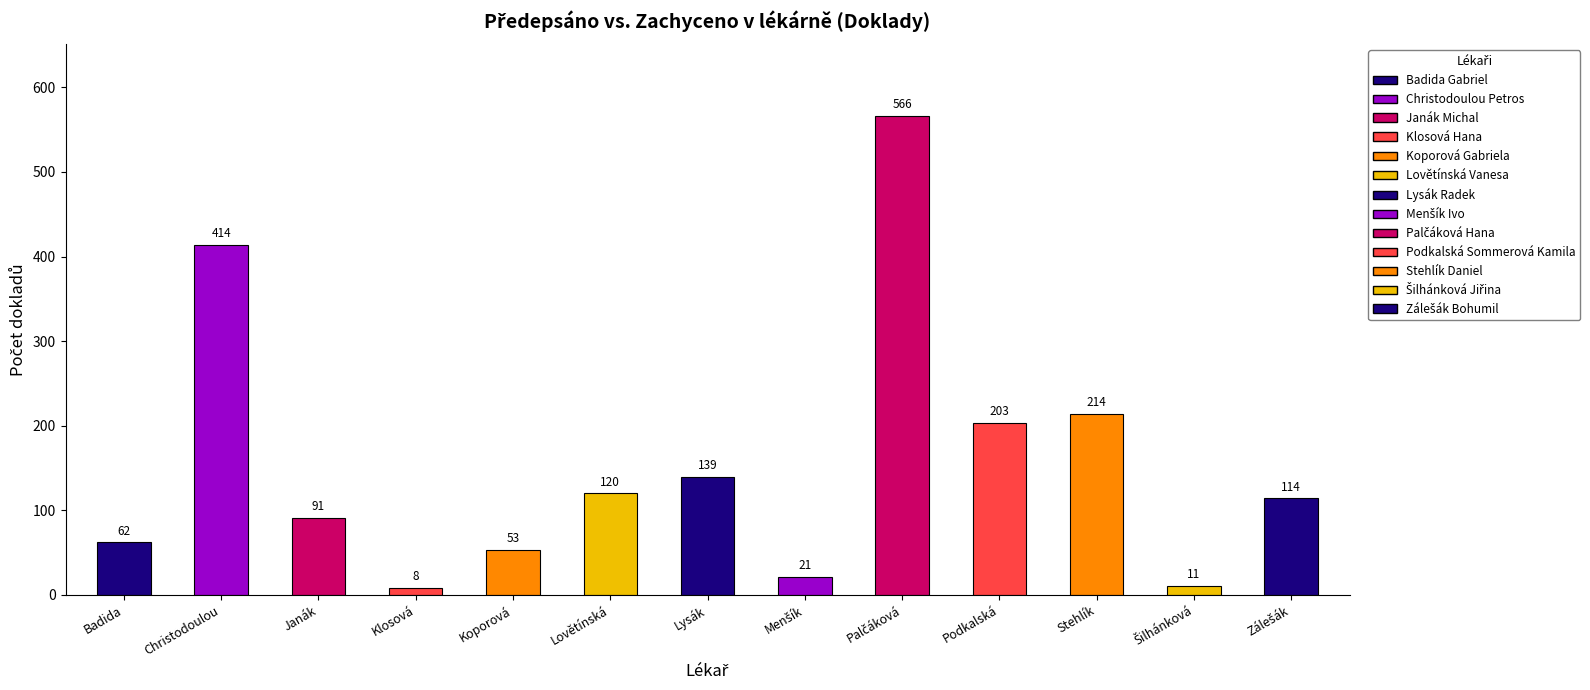

What is the difference between the maximum and second lowest values?

555